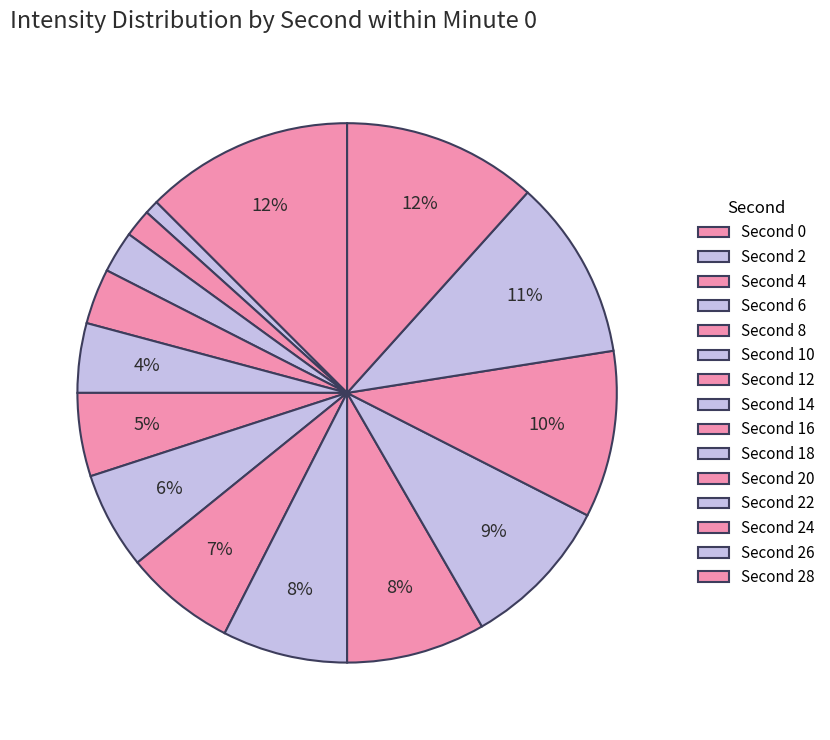

How many segments does this pie chart have?

15